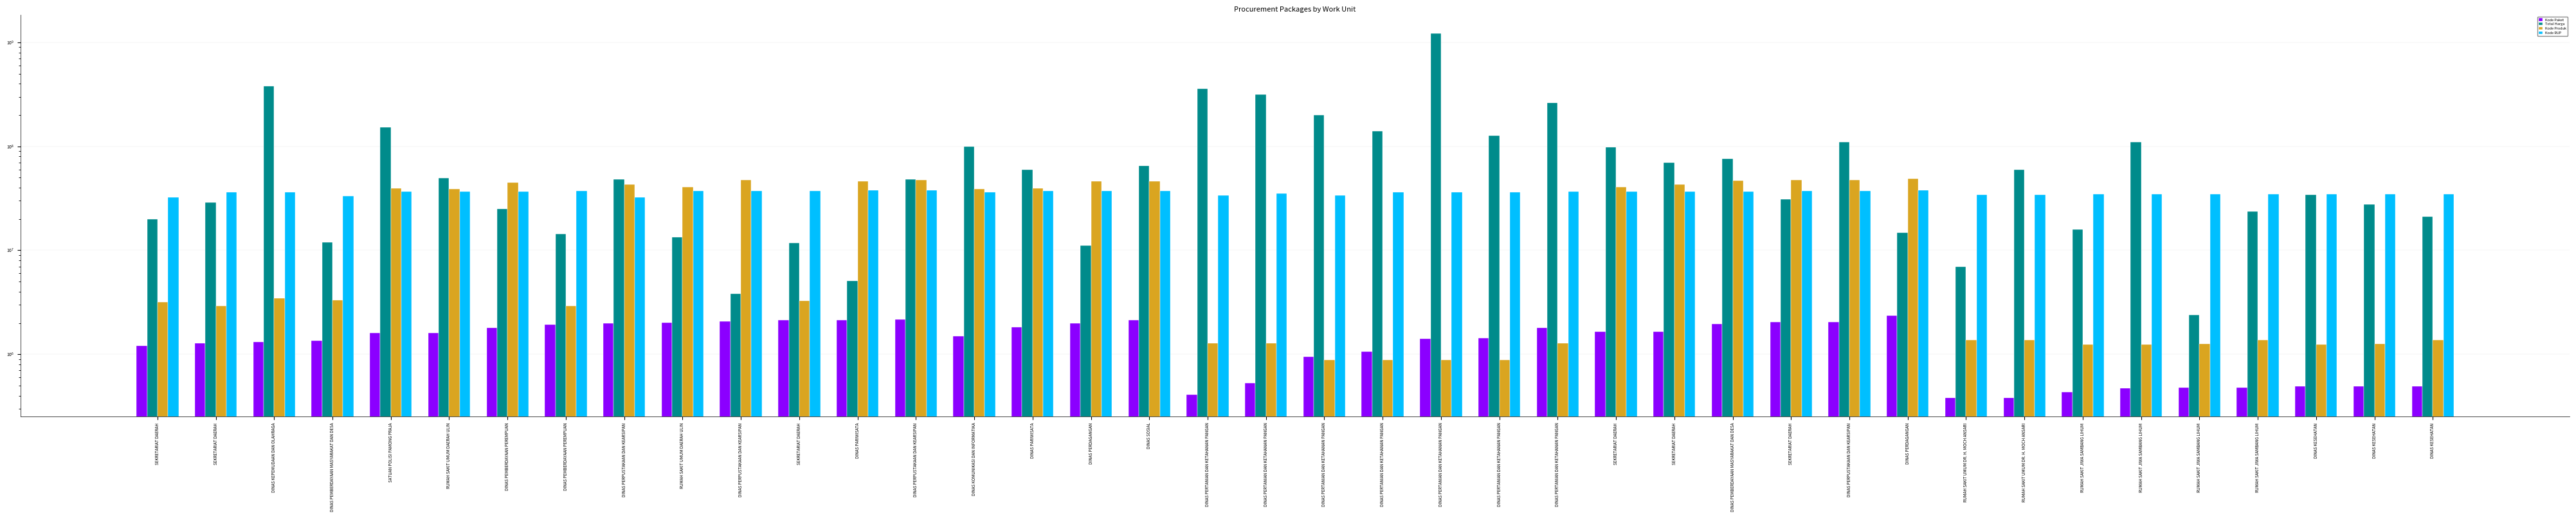

At which label does Kode Produk reach its peak?

DINAS PERDAGANGAN